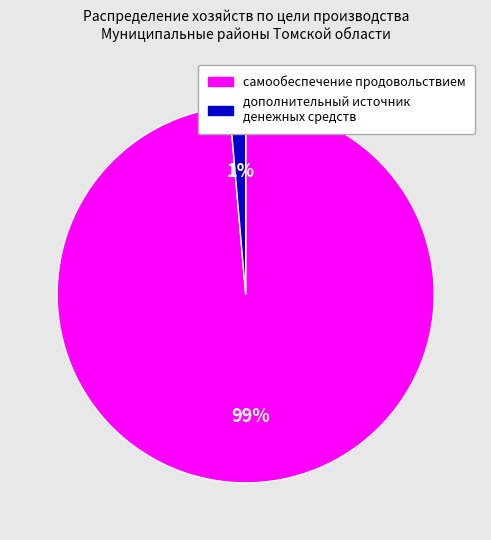

Is there any slice that represents more than half of the pie?

Yes